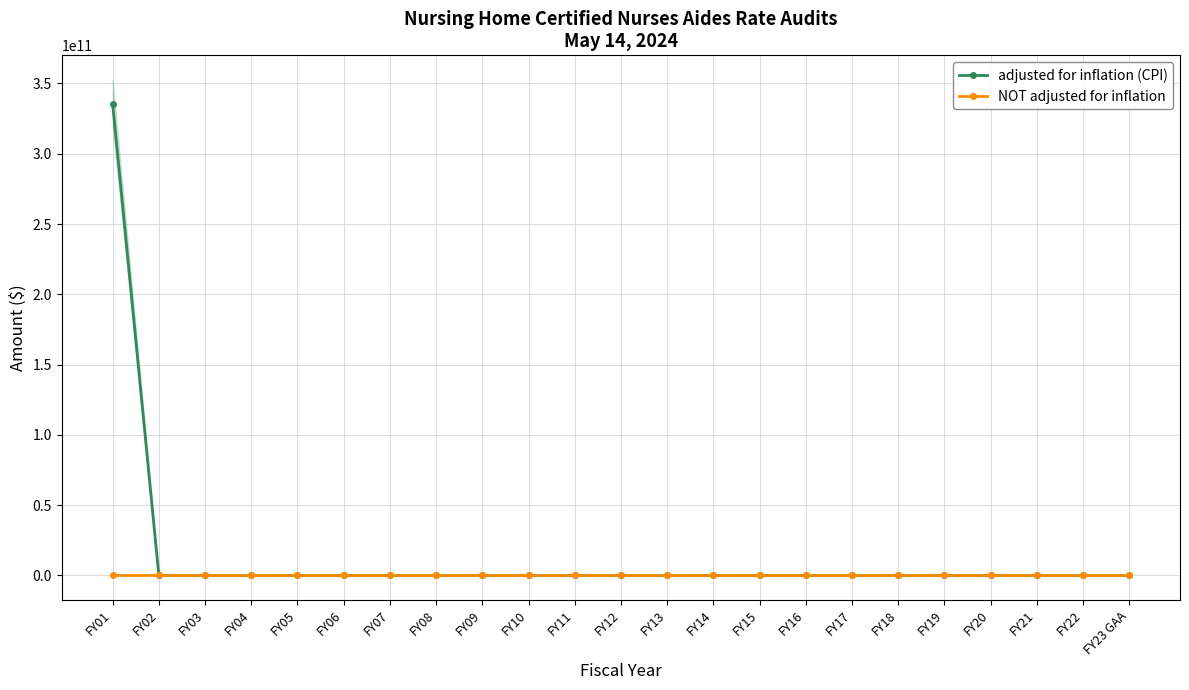

Which series has the widest spread of values?

adjusted for inflation (CPI)